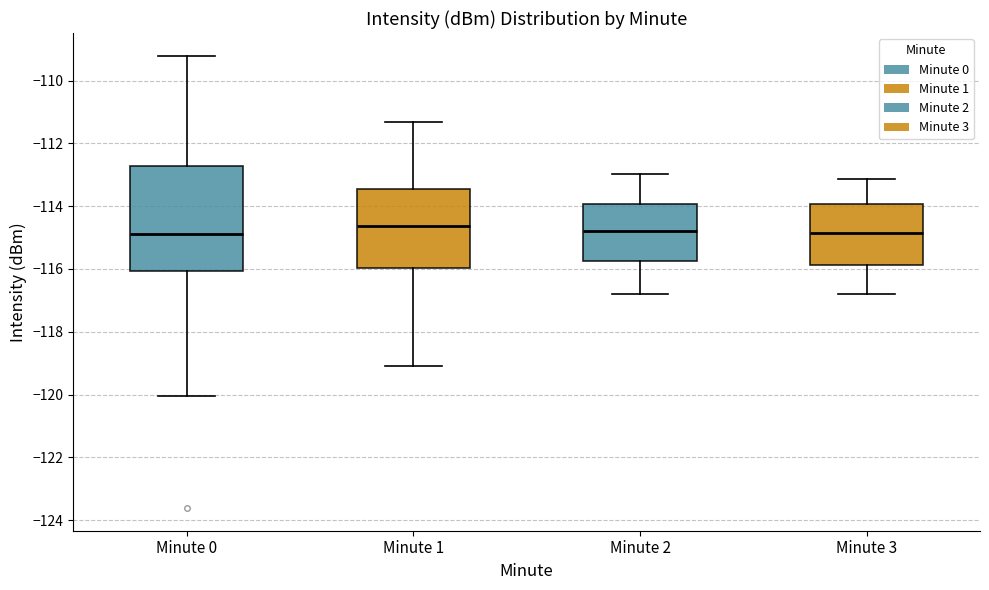

Where does the upper whisker of the box for Minute 0 end on the y-axis? The values are not printed on the chart, so give them approximately, as read against the axis.

-109.2